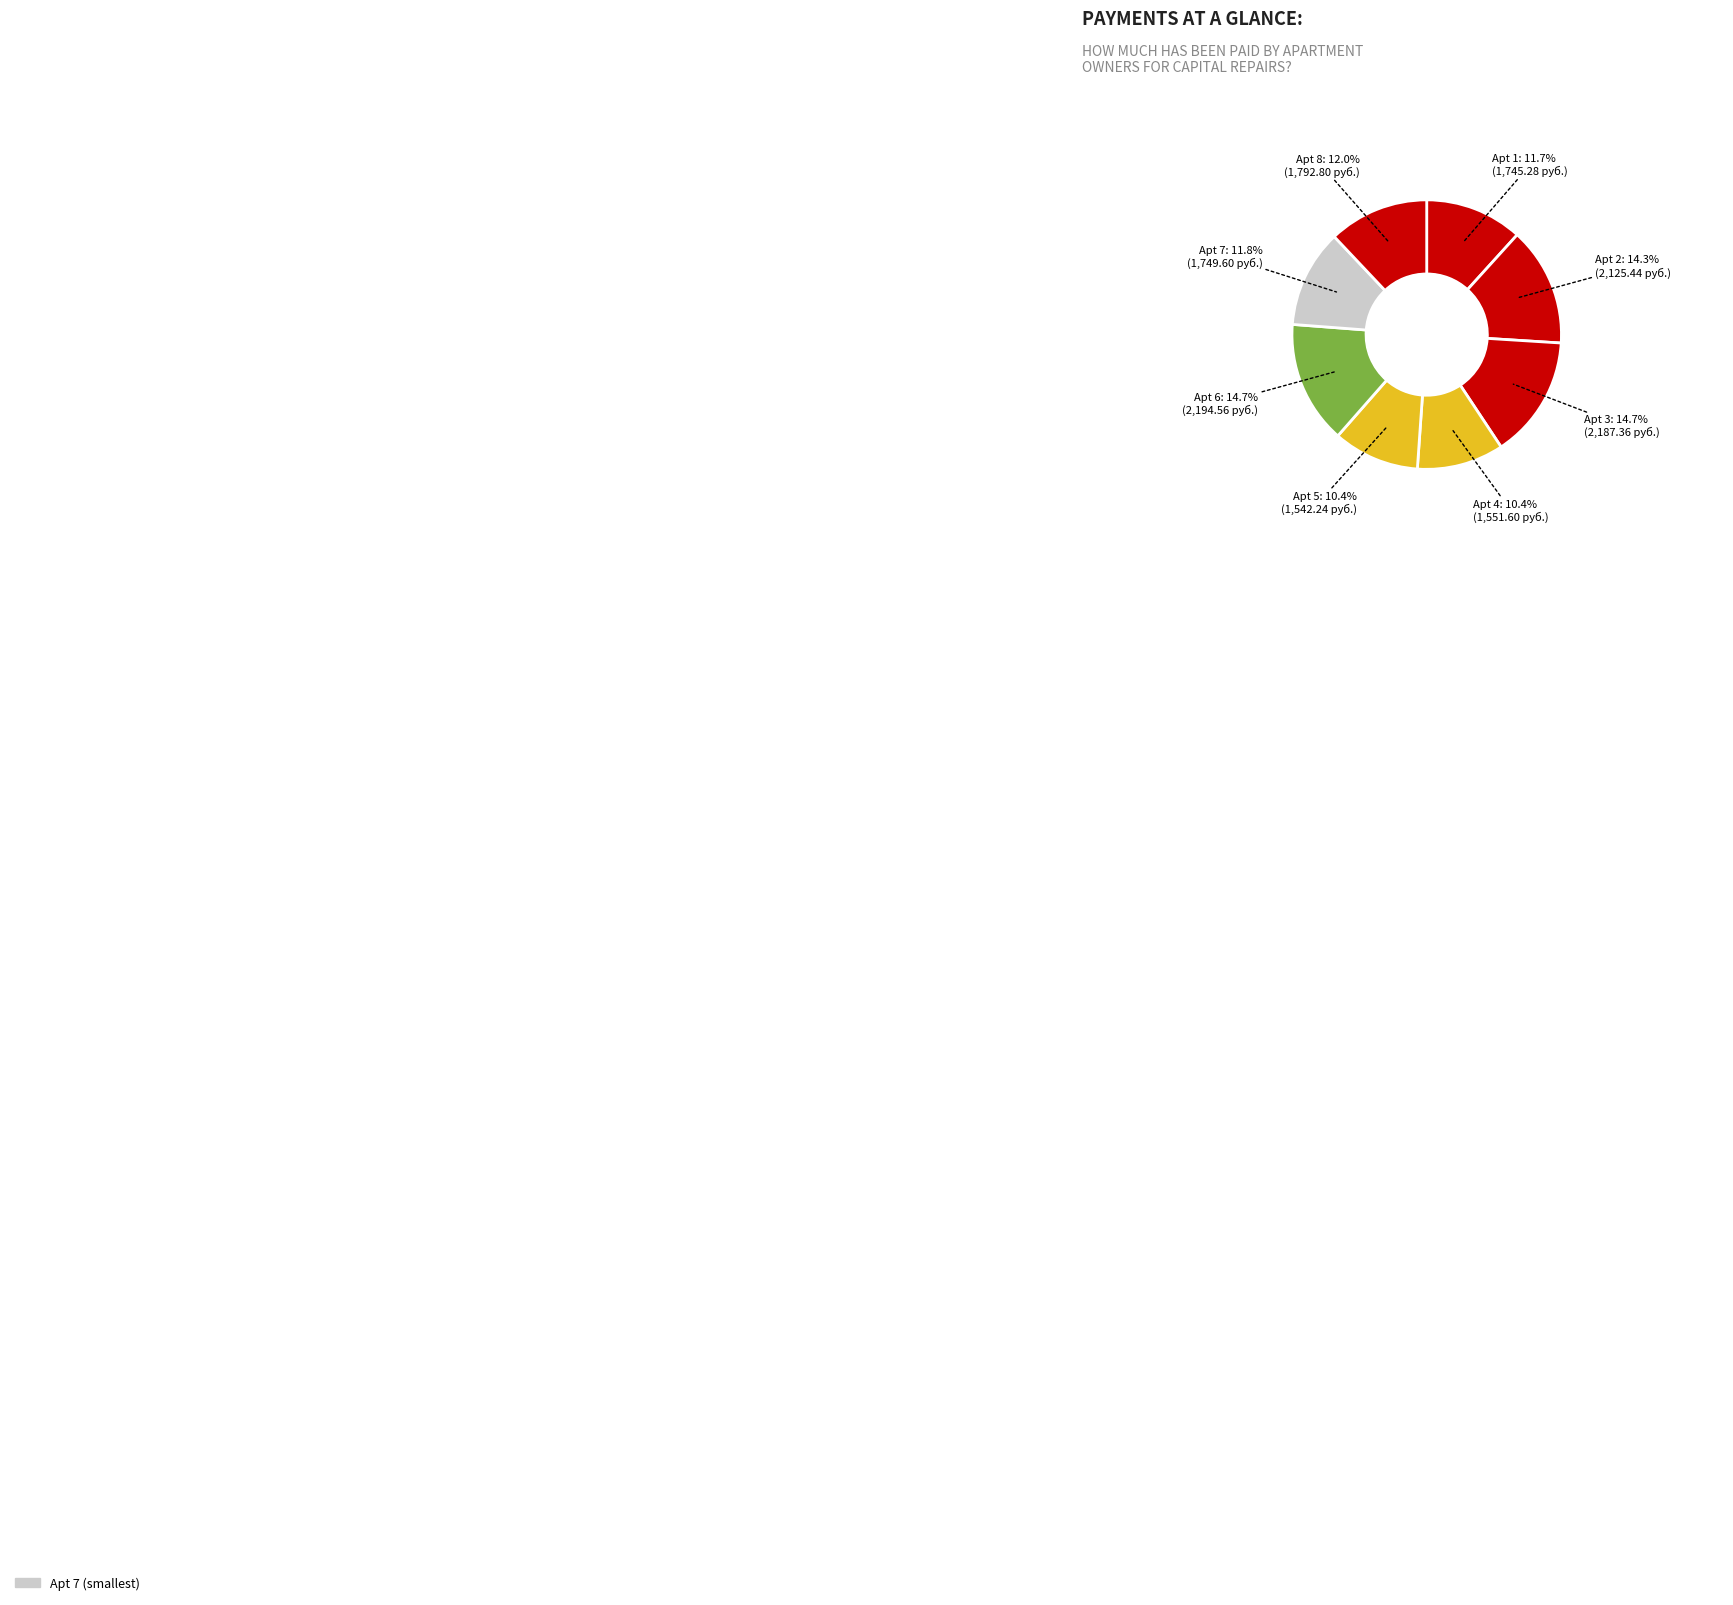

What portion of the pie excludes Apt 6?

85.3%